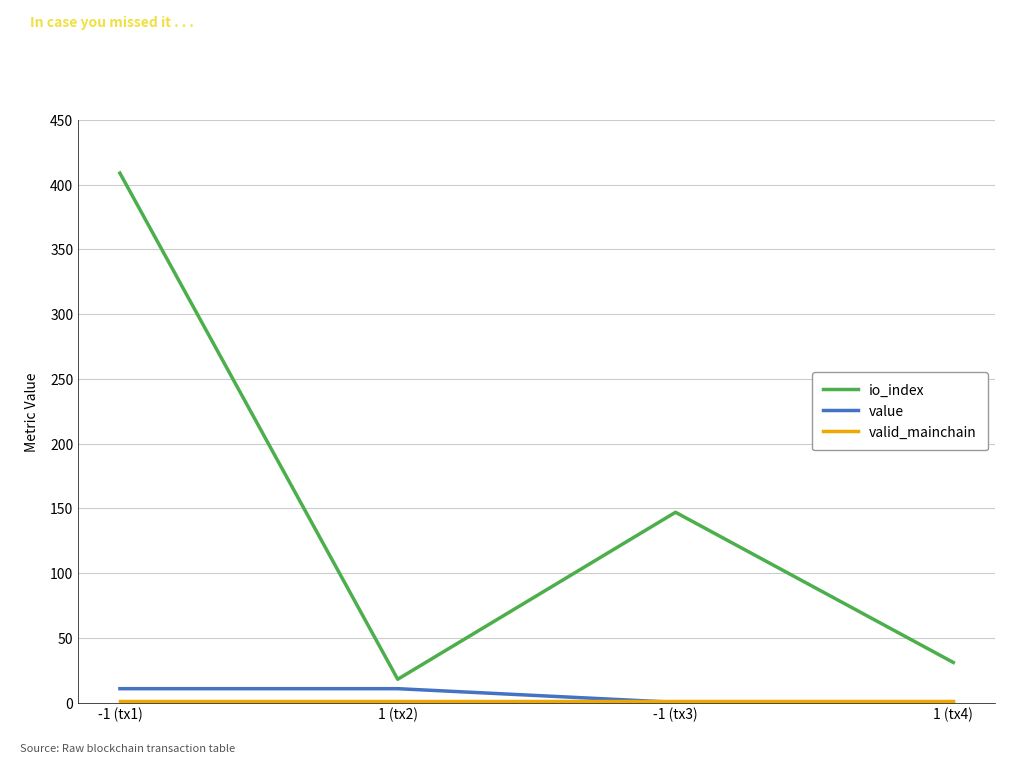

The value series shows 0.2 at 1 (tx4). True or false?

True